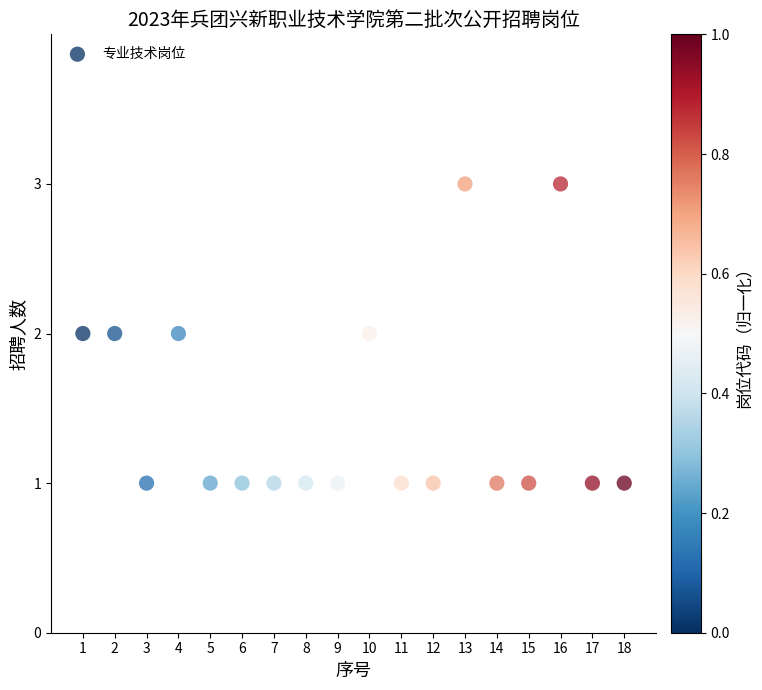

What is the range of X values (max minus min)?

17